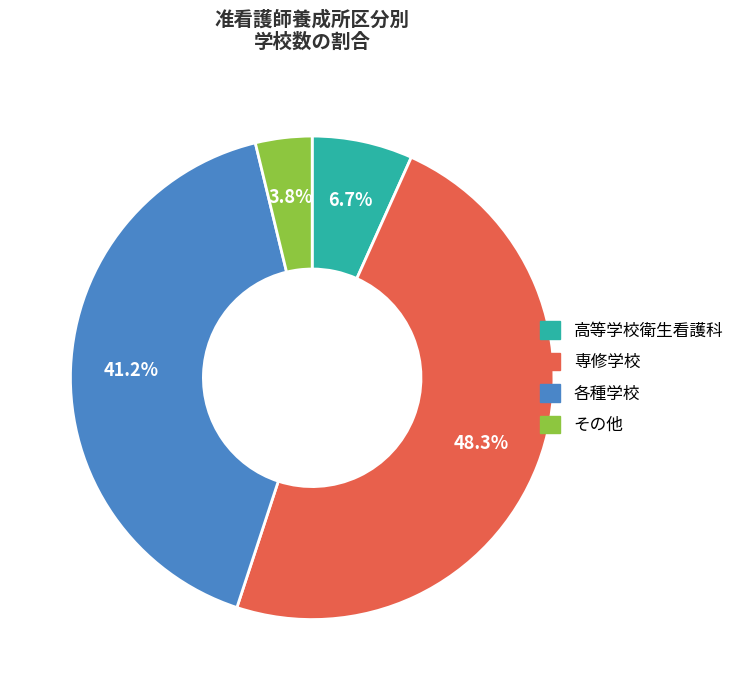

Do 高等学校衛生看護科 and 各種学校 together represent more than half of the pie?

No